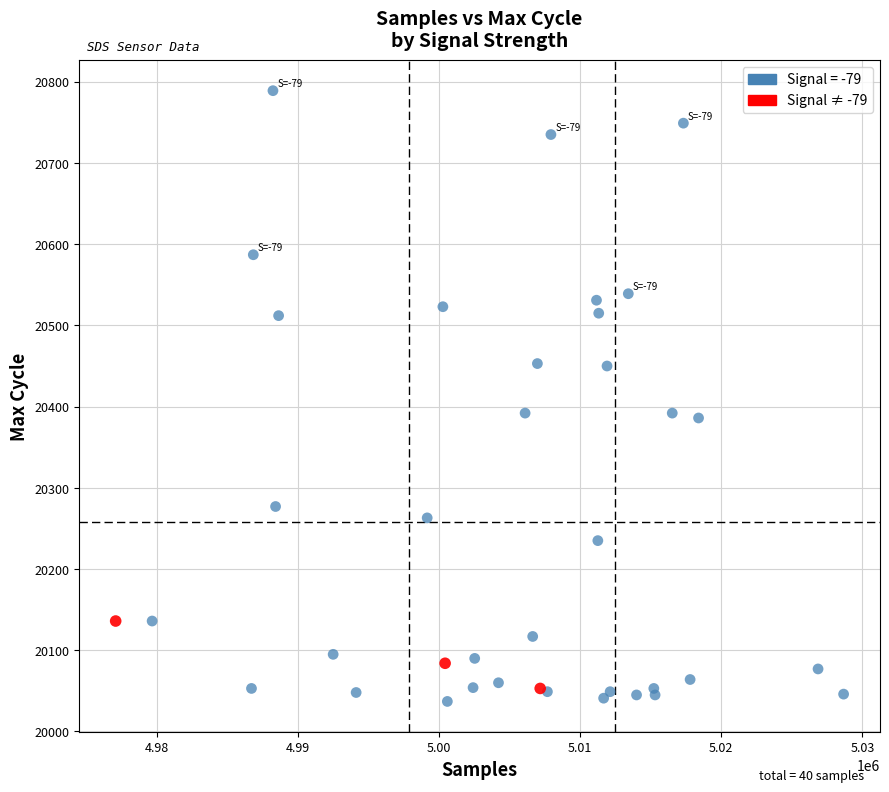

Which series reaches the maximum Y coordinate?

Signal = -79